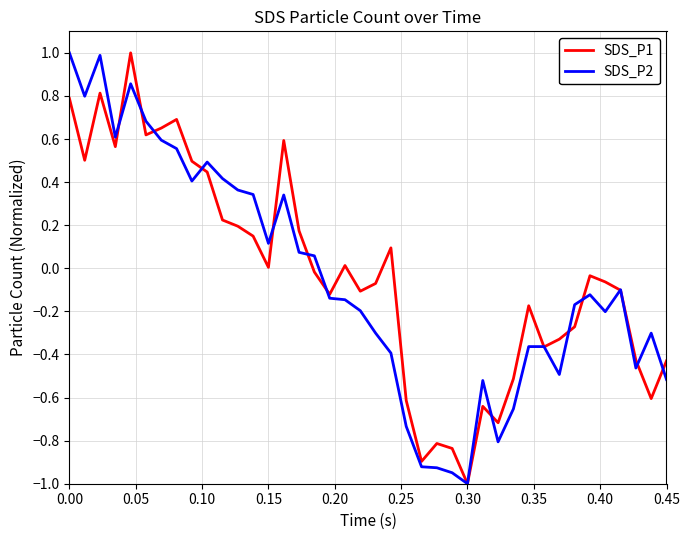

What is the lowest value of the SDS_P2 series?

-1.0